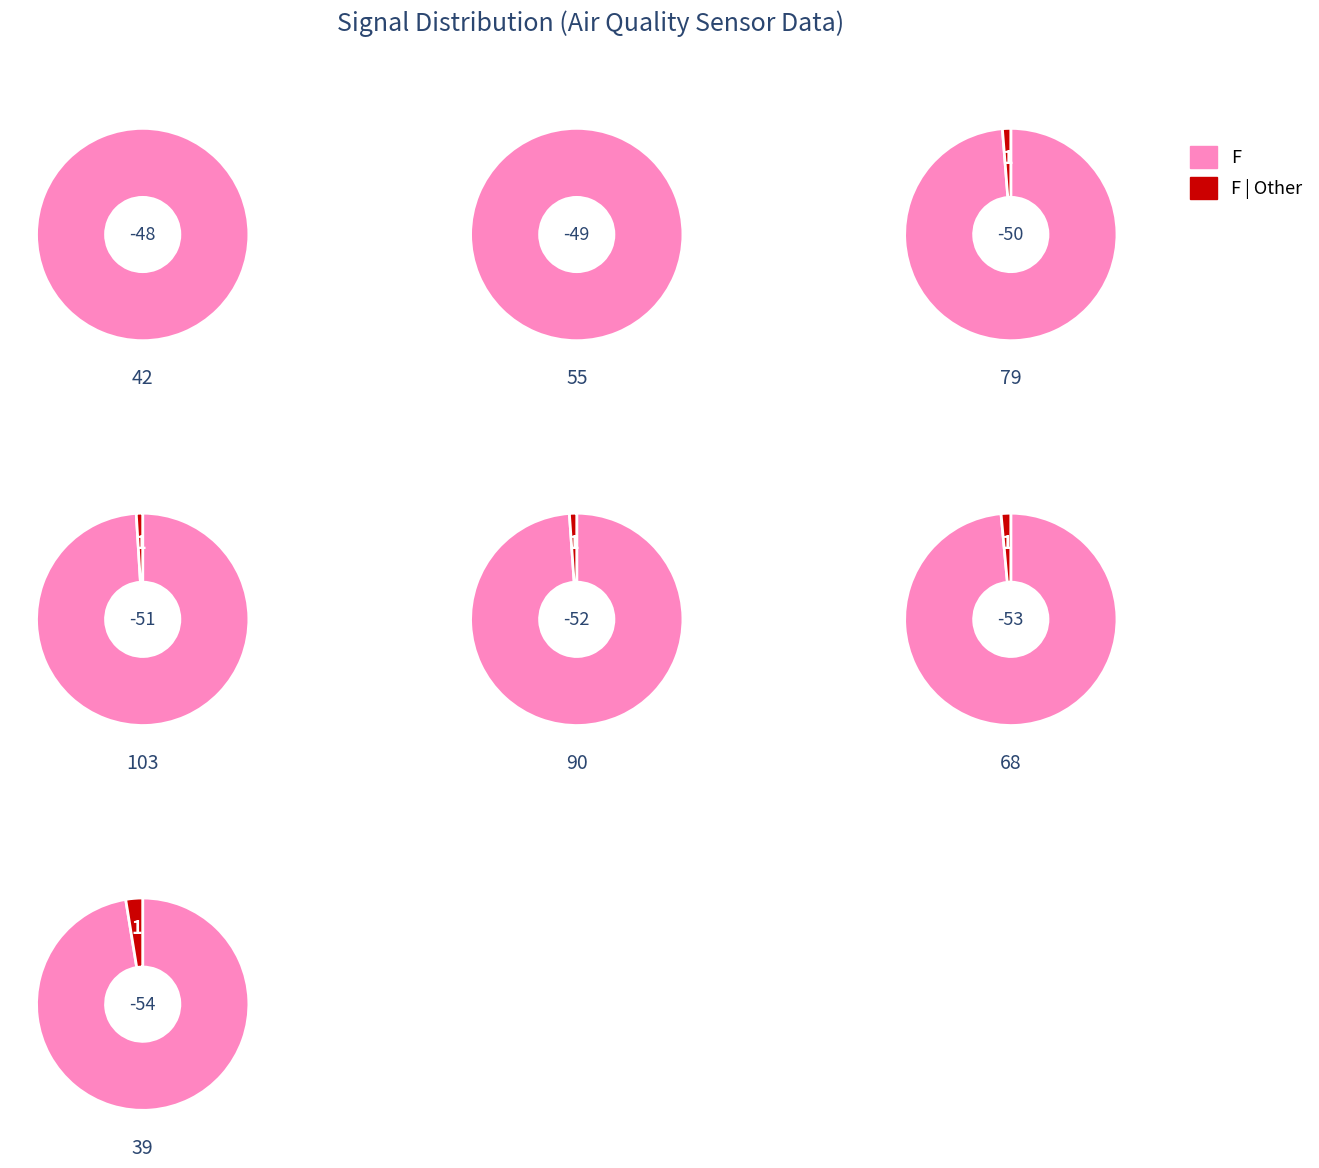

What is the largest slice in the pie chart?

Signal_-54